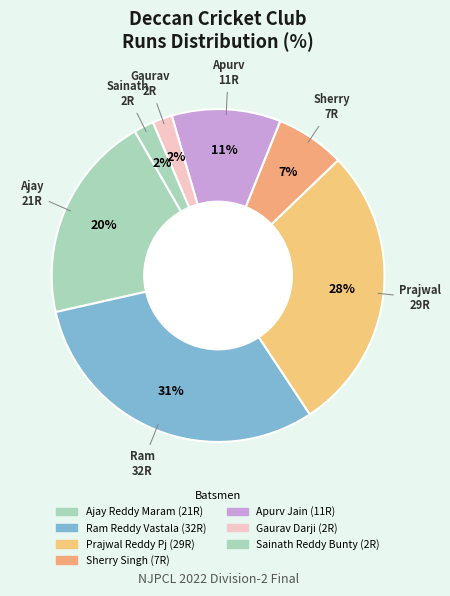

Is there any slice that represents more than half of the pie?

No